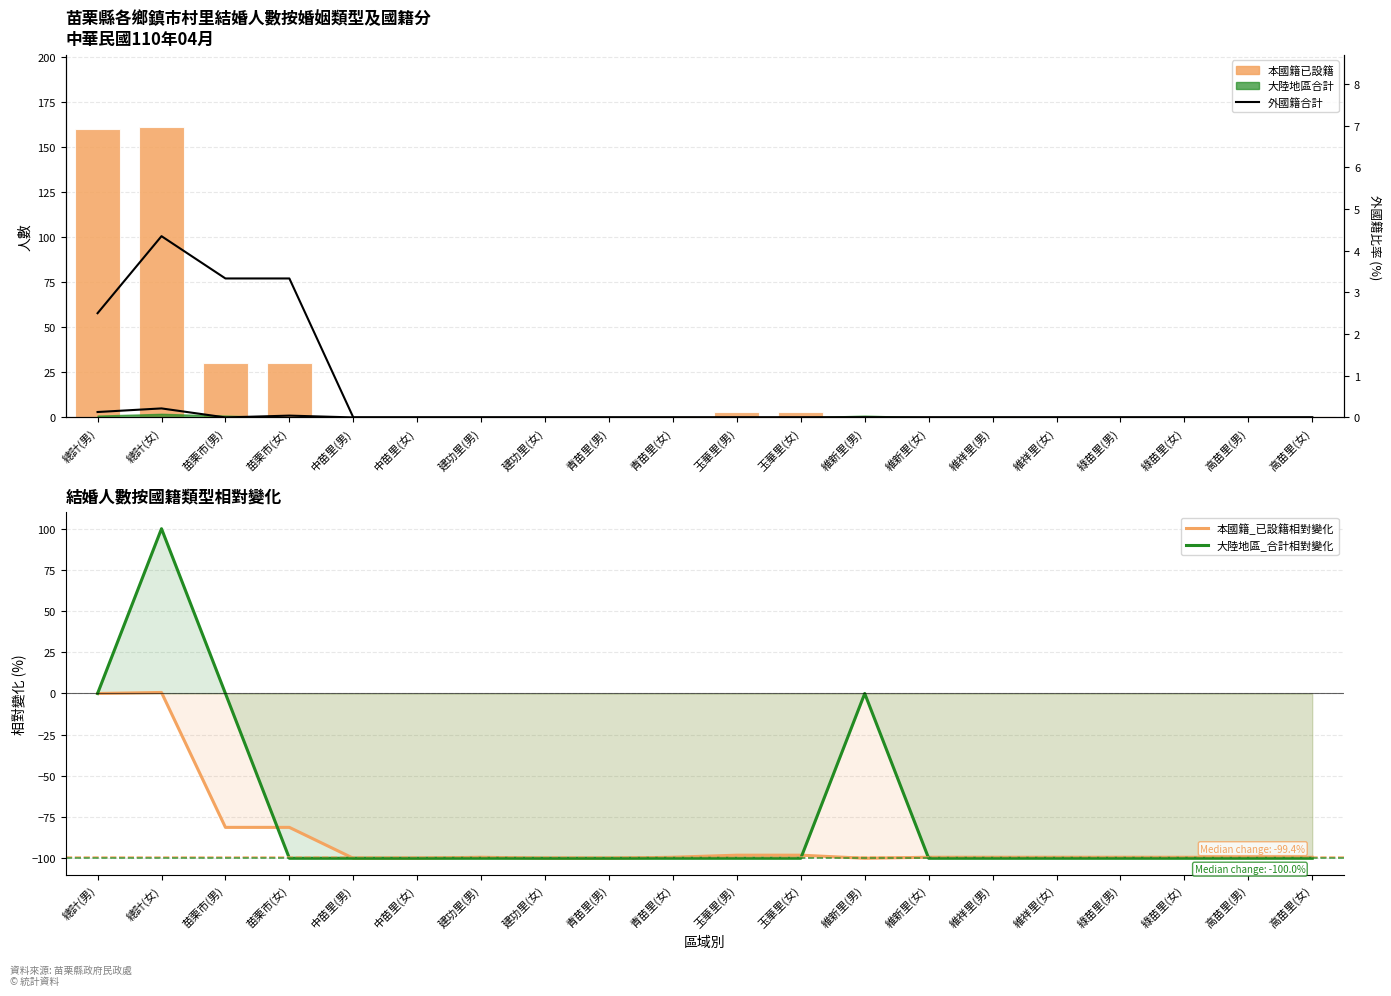

At which category does the chart reach its minimum across all series?

中苗里(男)